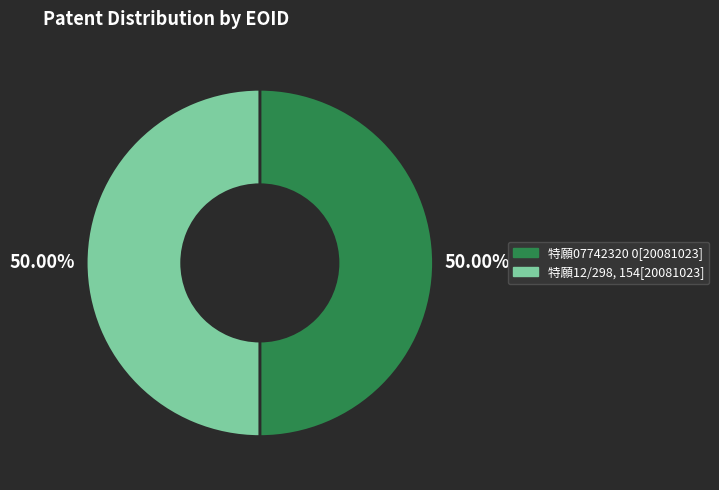

What is the ratio of the value at 特願12/298, 154[20081023] to the value at 特願07742320 0[20081023]?

1.0